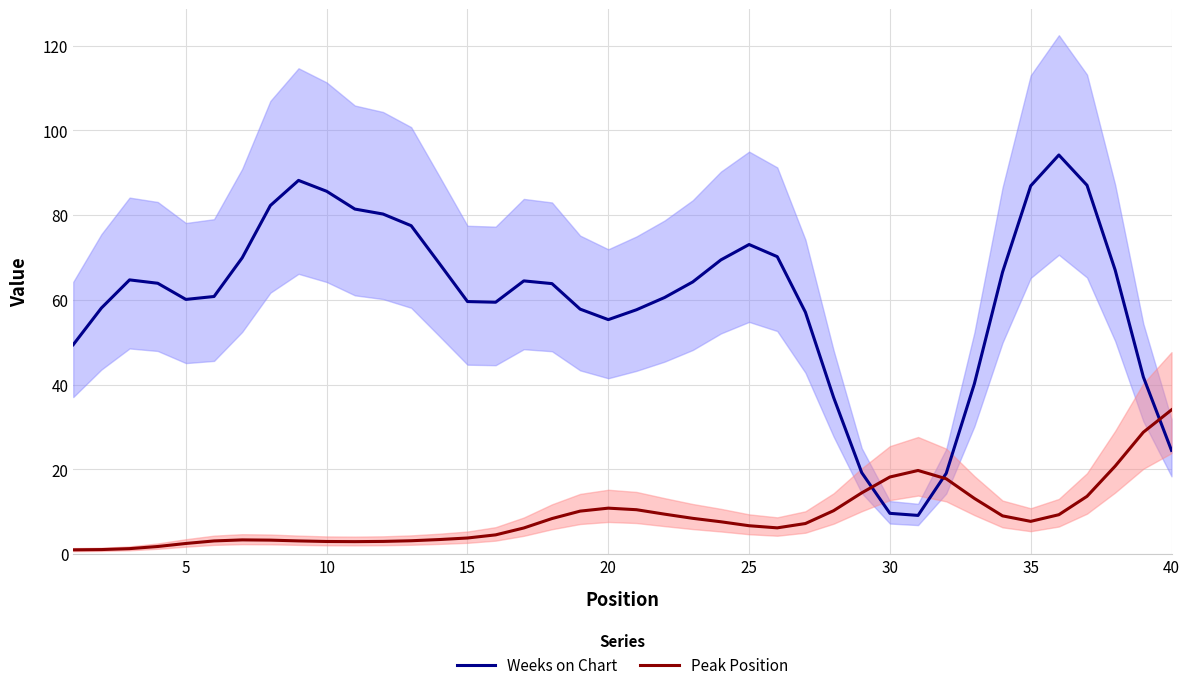

The Peak Position series shows 10.8 at 20. True or false?

True